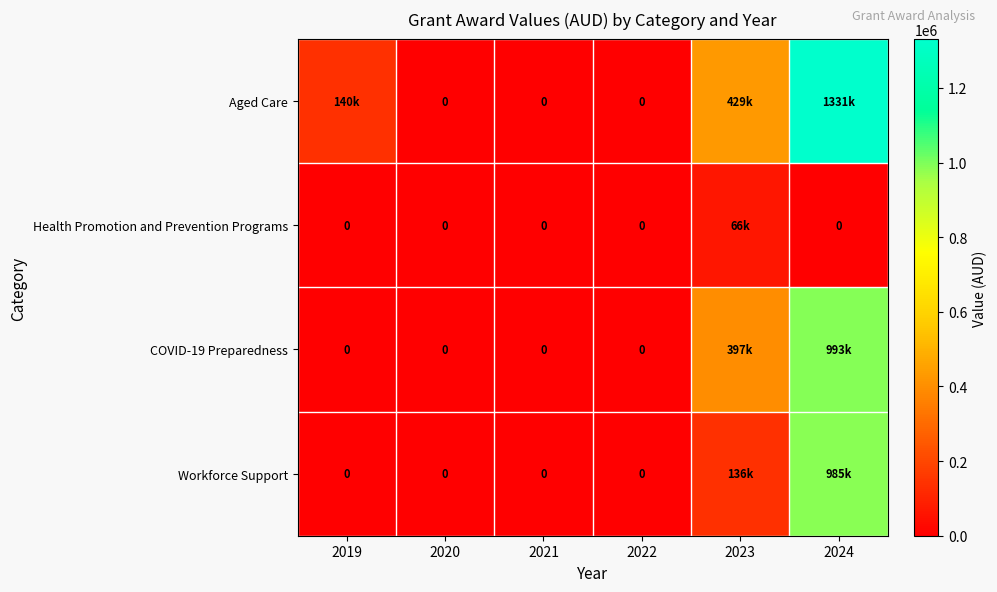

At which label is Workforce Support closest to 492273?

2023